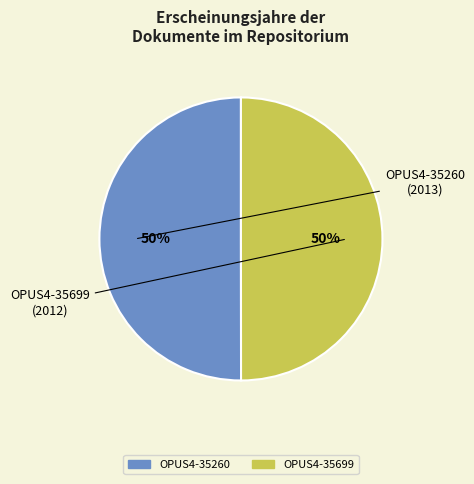

What is the ratio of the value at OPUS4-35699 to the value at OPUS4-35260?

1.0